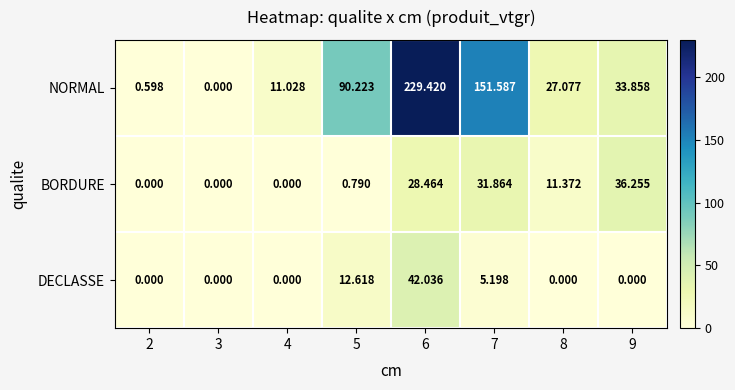

Rank the series at 8 from highest to lowest value.

NORMAL, BORDURE, DECLASSE